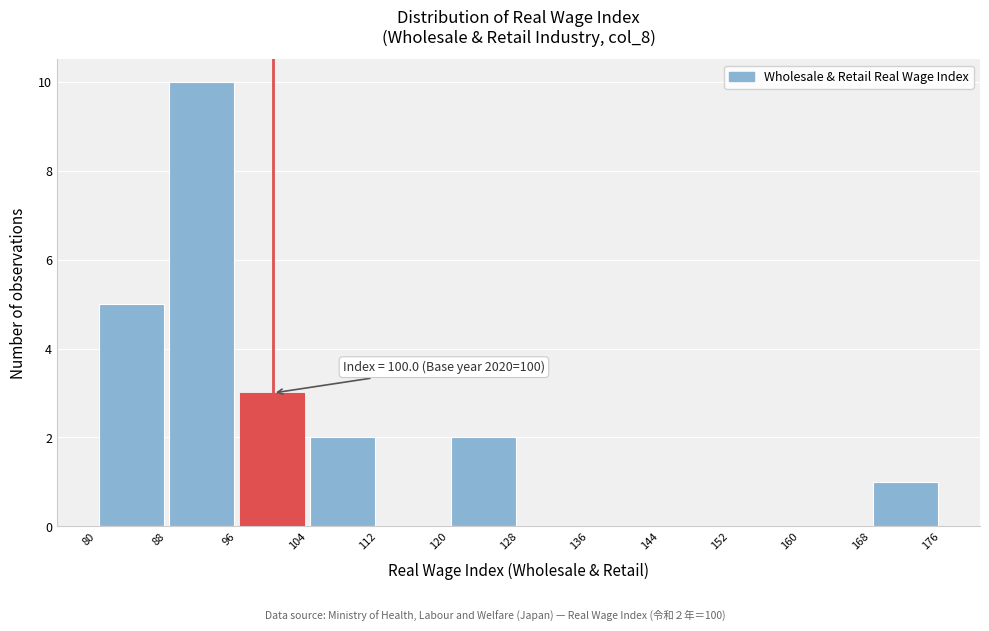

Which range on the x-axis has the tallest bar?

88 to 96